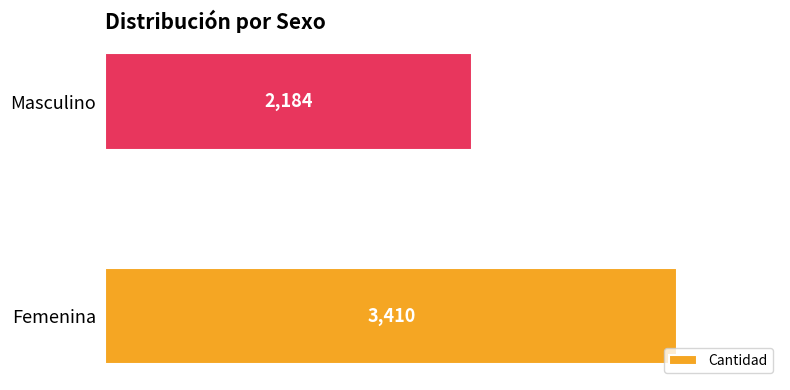

The value at Femenina is 847. True or false?

False